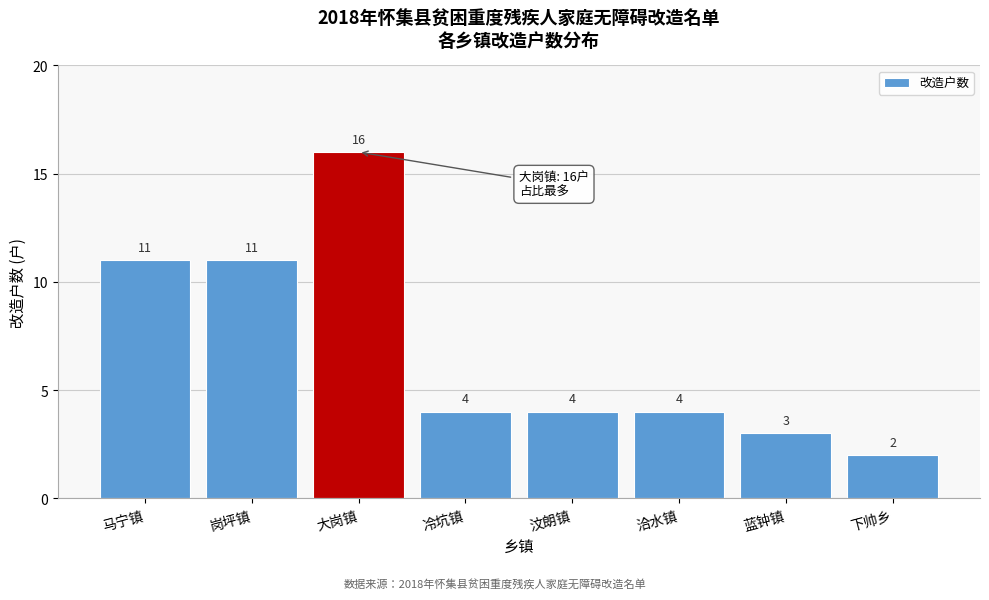

Reading left to right, what are all the values shown in this chart?

11	11	16	4	4	4	3	2